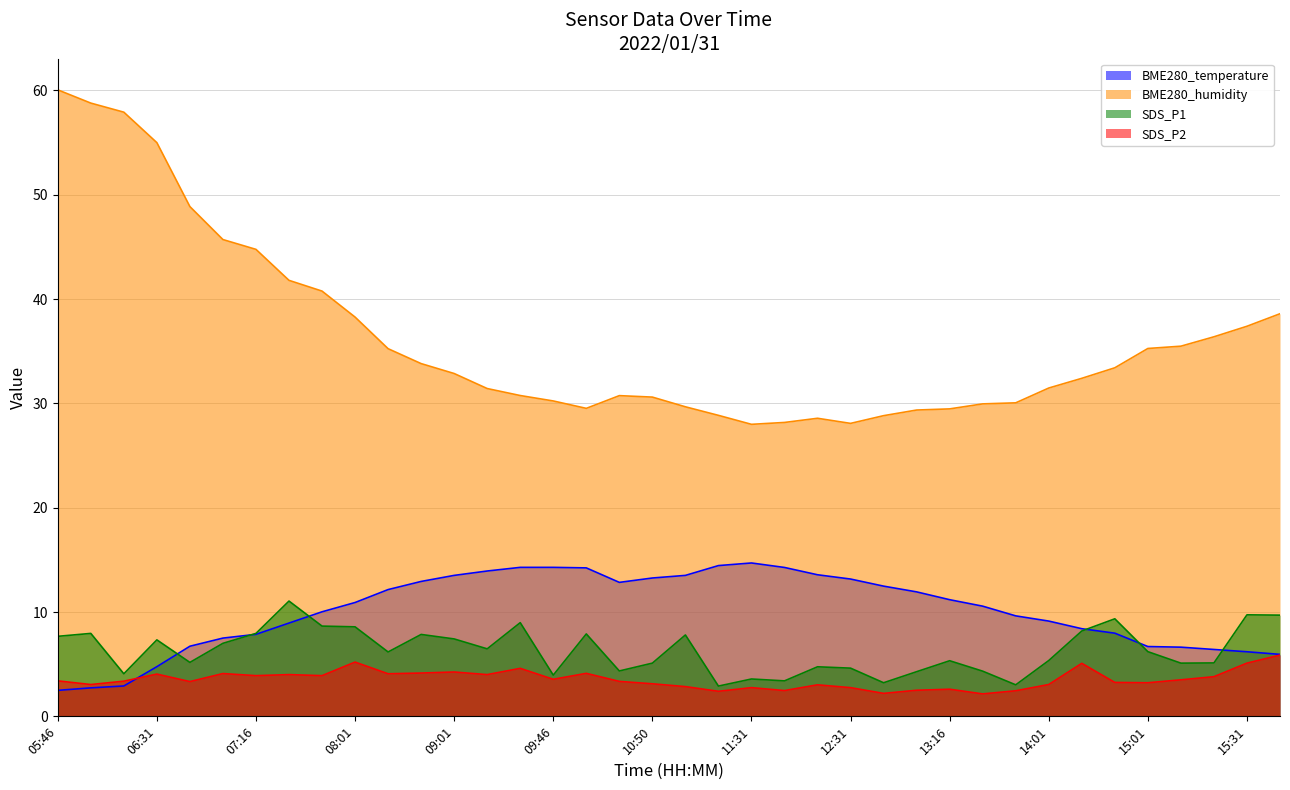

At which category is the sum across all series the highest?

05:46